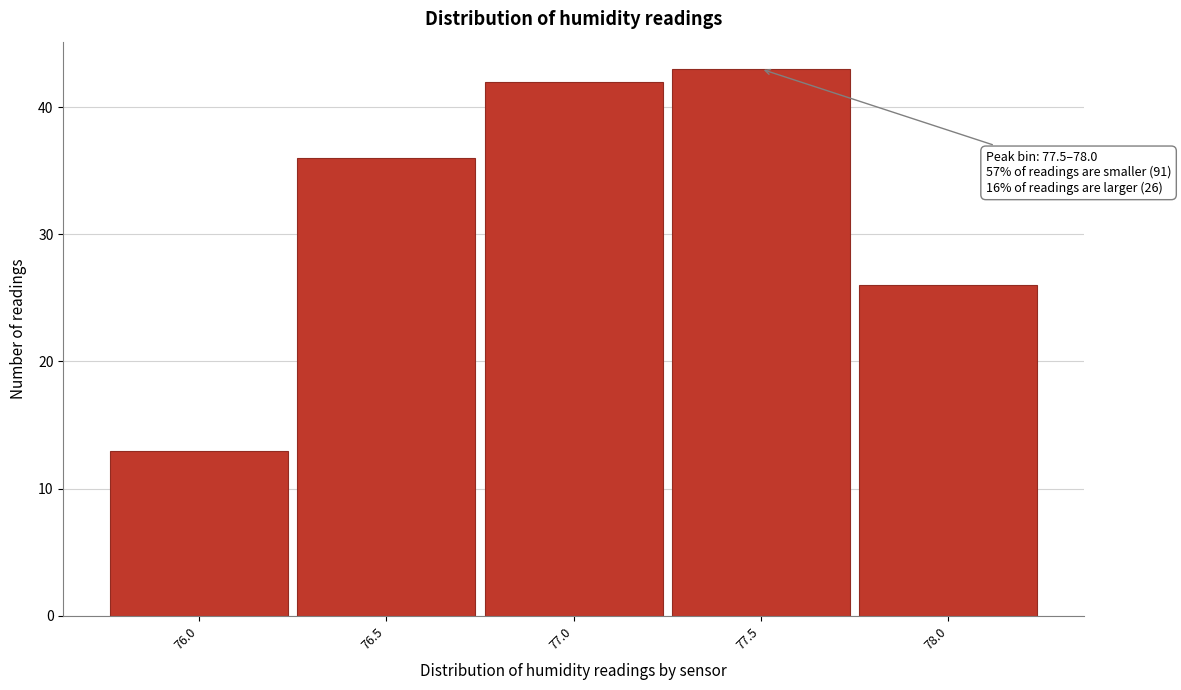

Reading right to left, what are all the values shown in this chart?

78.0=26	77.5=43	77.0=42	76.5=36	76.0=13